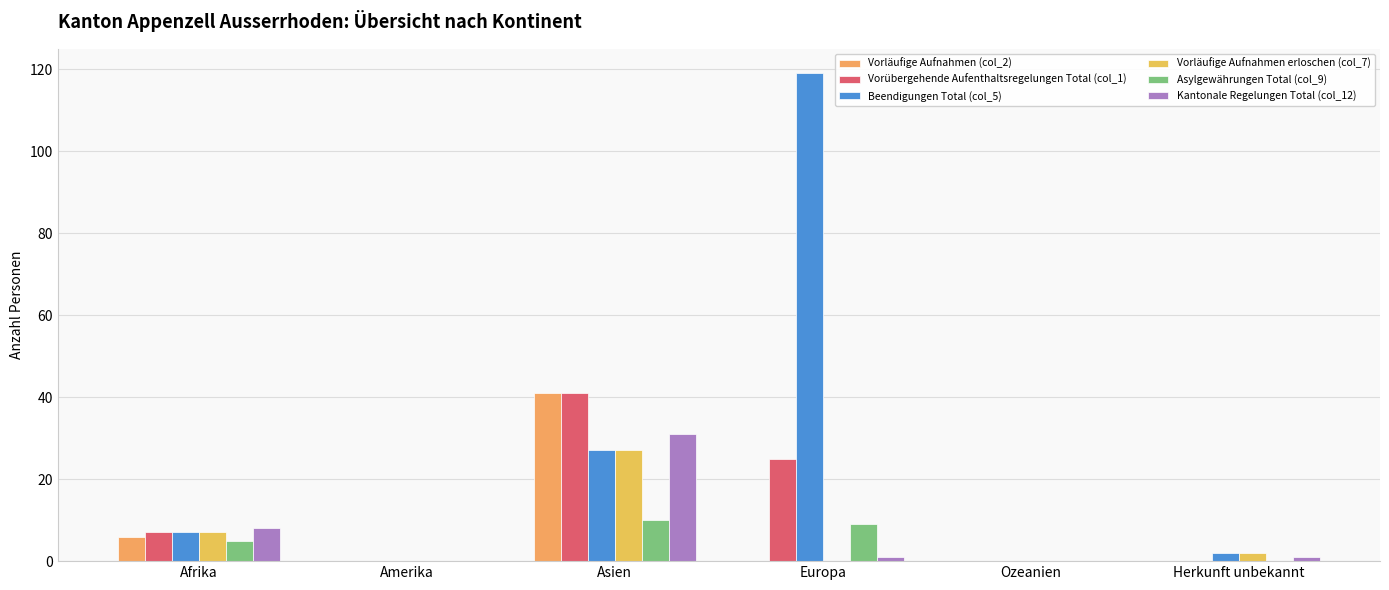

What is the average value of the Vorübergehende Aufenthaltsregelungen Total (col_1) series?

12